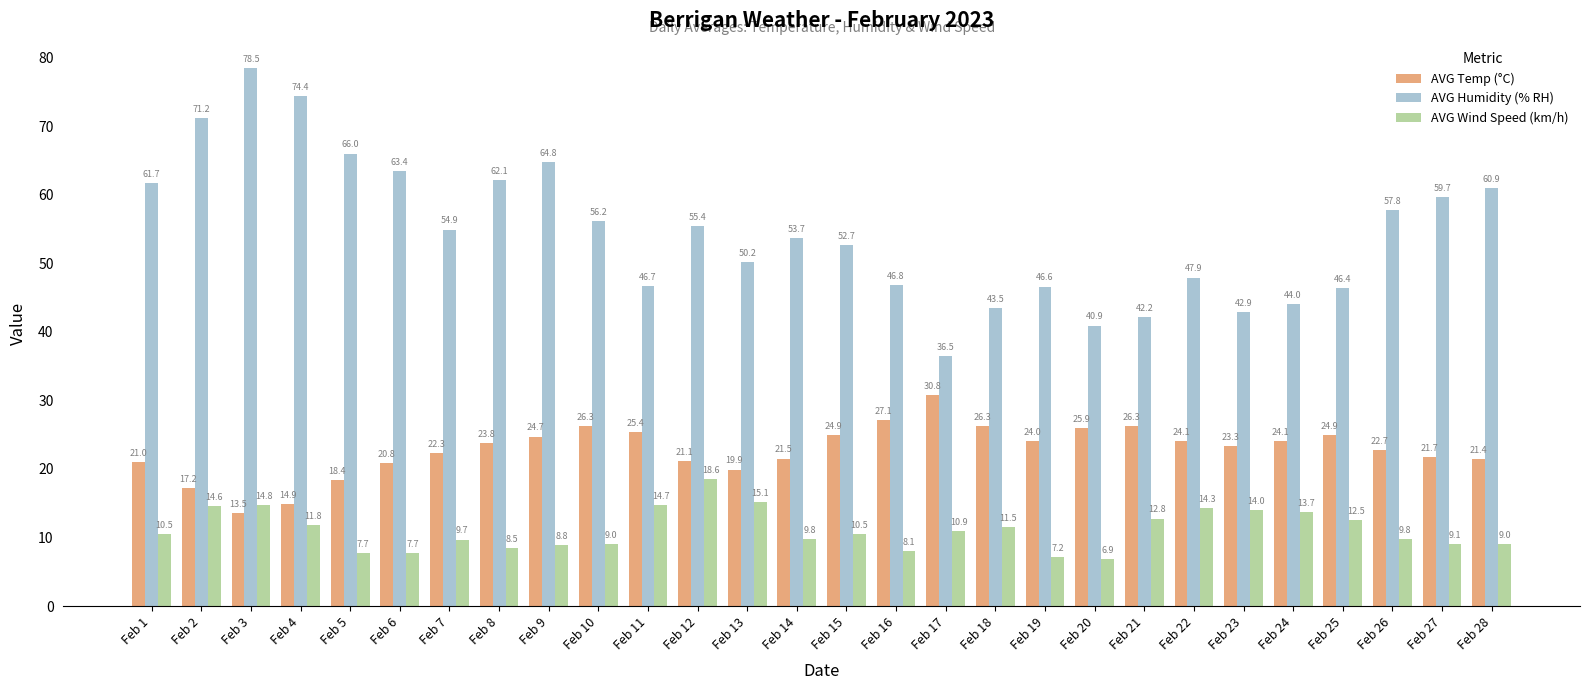

What is the approximate value of AVG Wind Speed (km/h) at Feb 17?

10.9